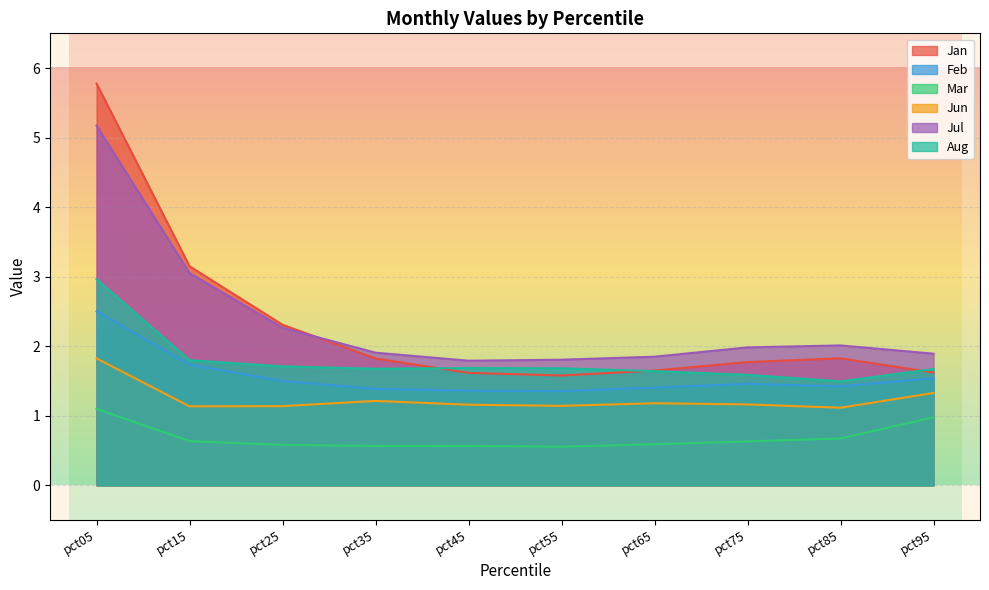

What is the average value of the Feb series?

1.6